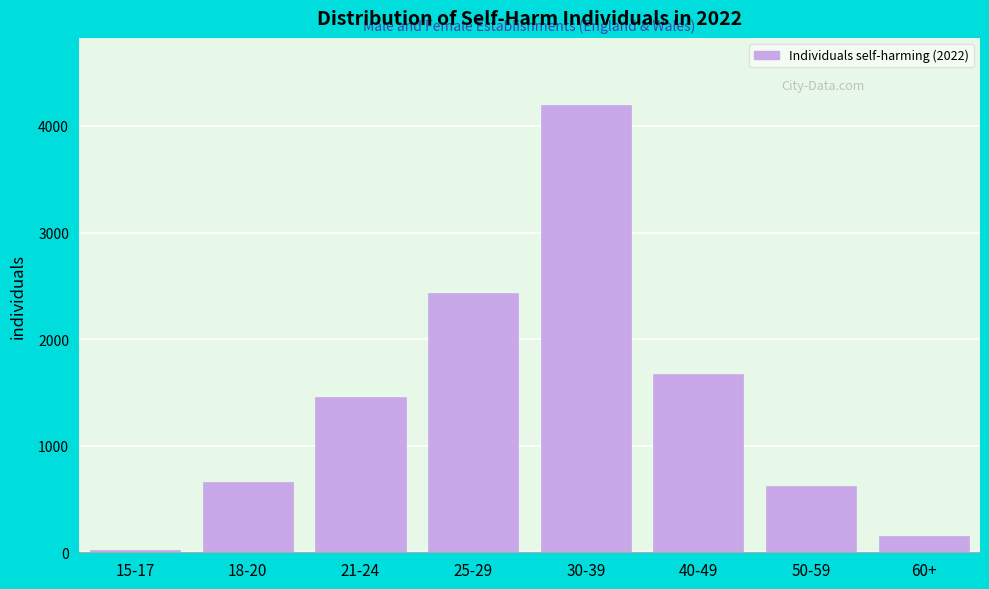

Reading left to right, what are all the values shown in this chart?

15-17=20	18-20=664	21-24=1456	25-29=2437	30-39=4197	40-49=1676	50-59=620	60+=152